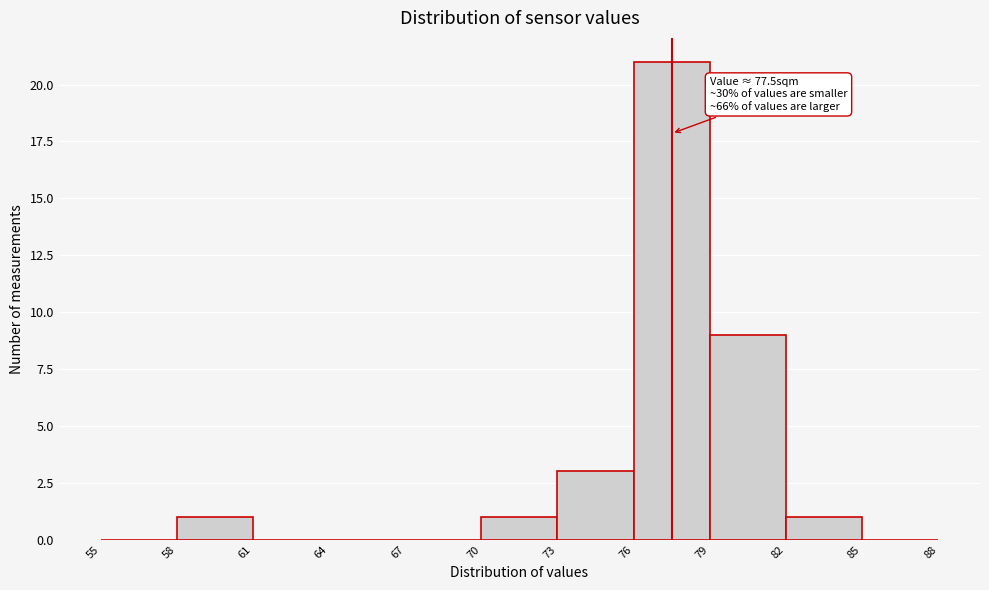

Which range on the x-axis has the tallest bar?

76 to 79